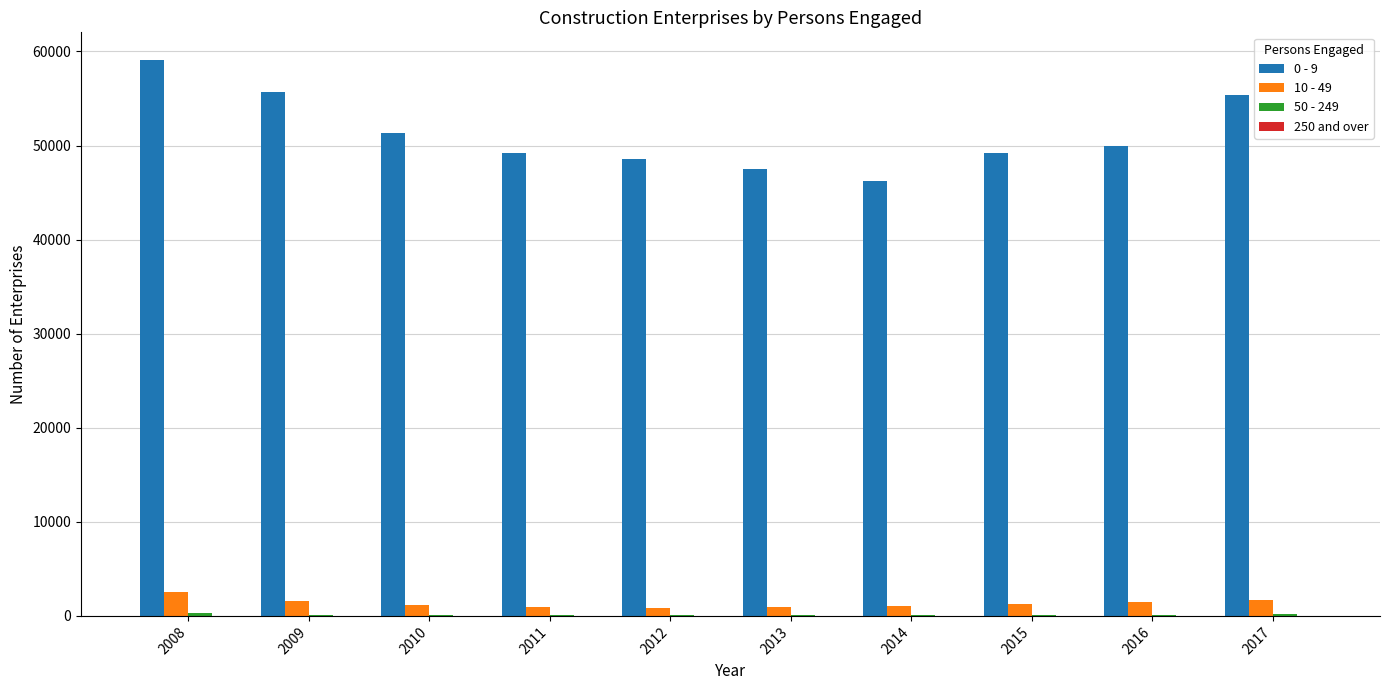

What is the spread (max minus min) of values at 2008?

59050